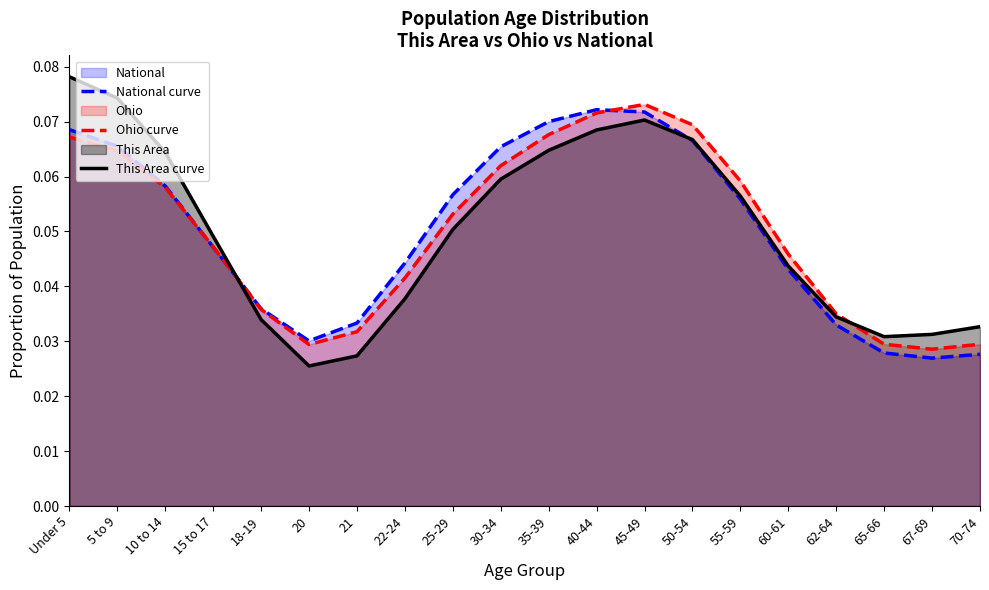

What is the label of the 15th point from the left?

55-59